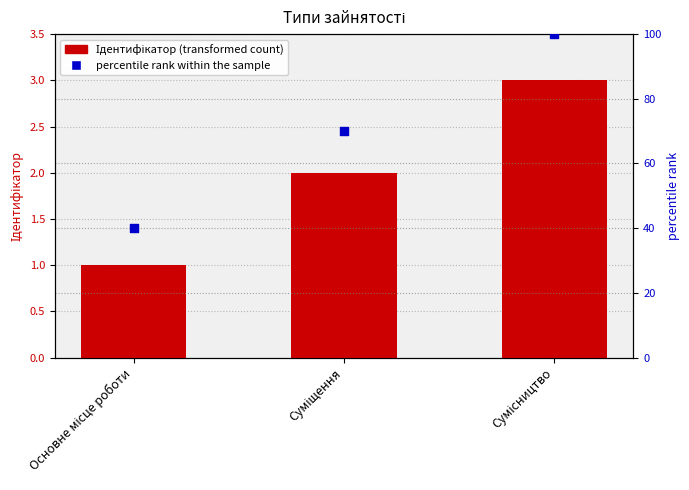

At how many categories does at least one series exceed 11?

3